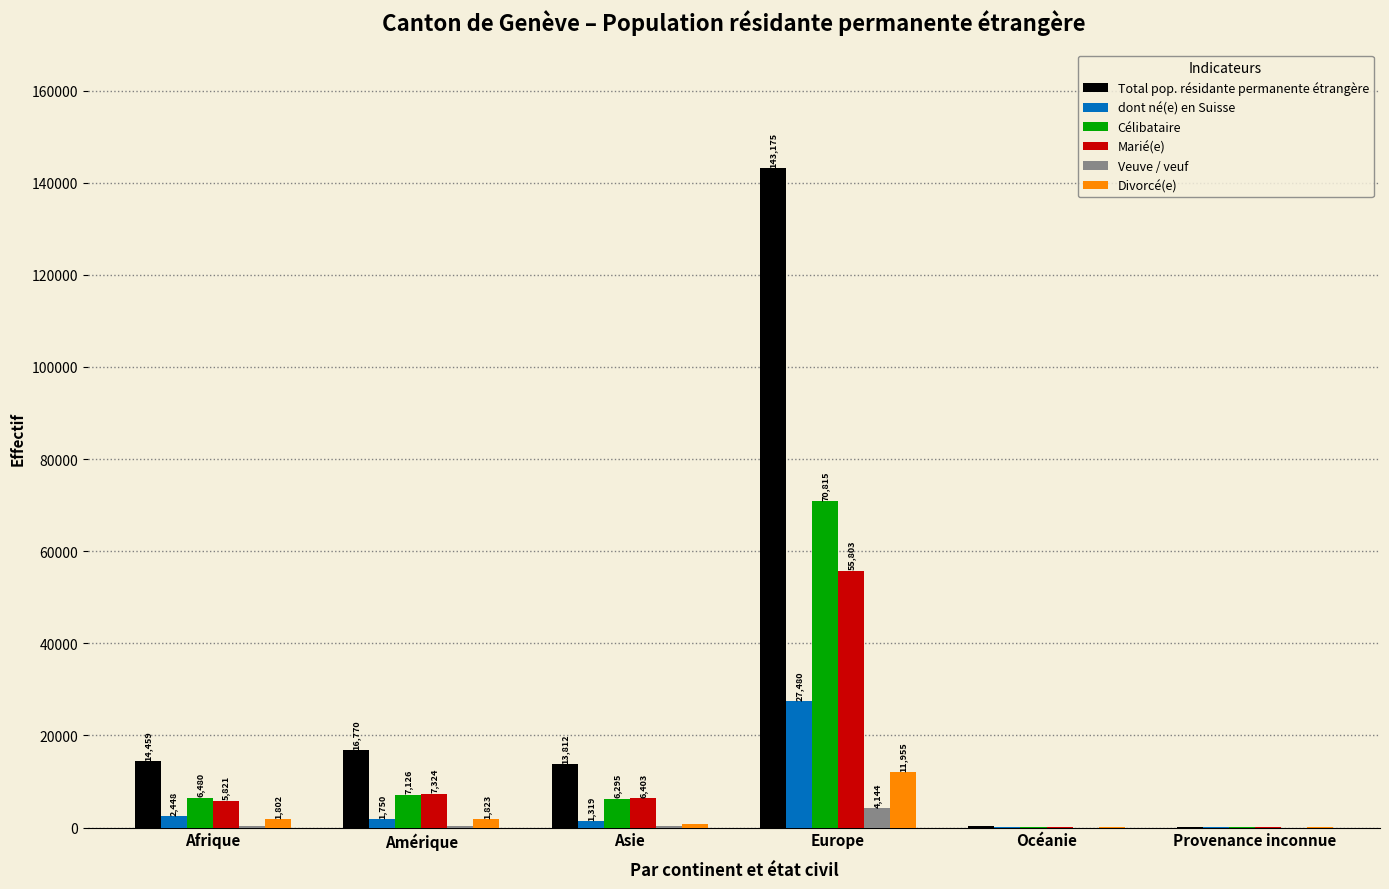

How many categories are shown in the chart?

6